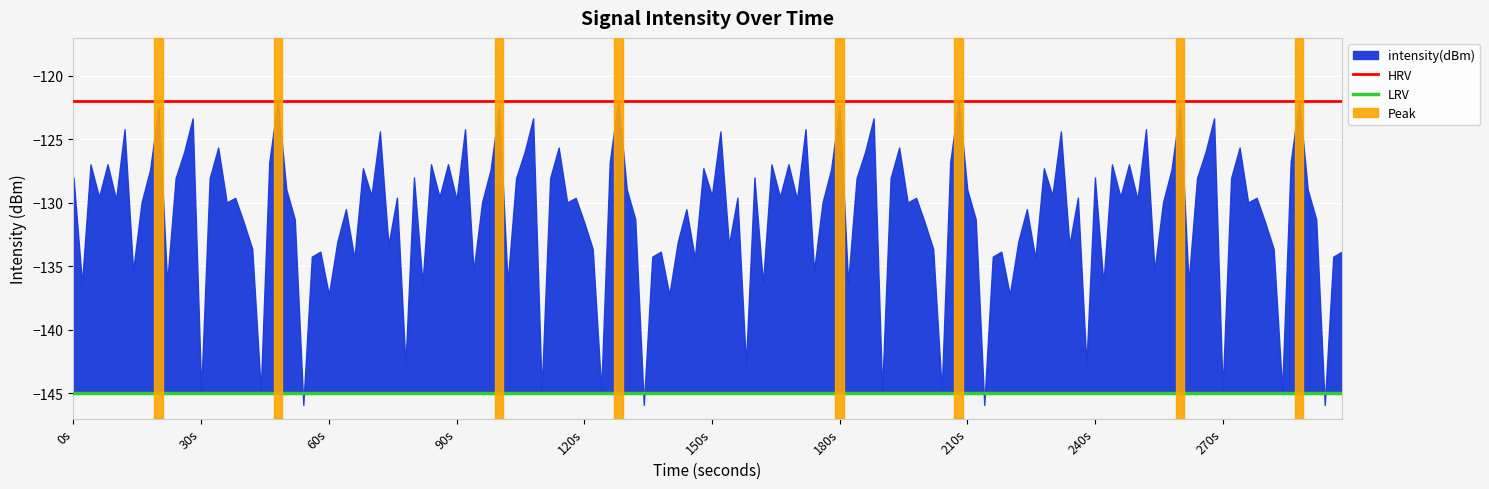

What is the value of the LRV point at the 2nd from the left?

-145